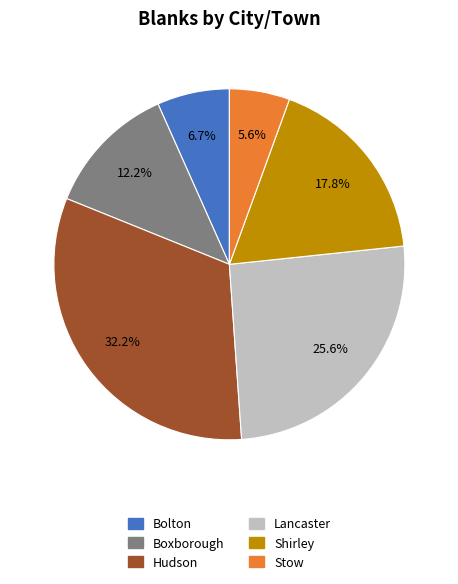

Which slice is the largest?

Hudson